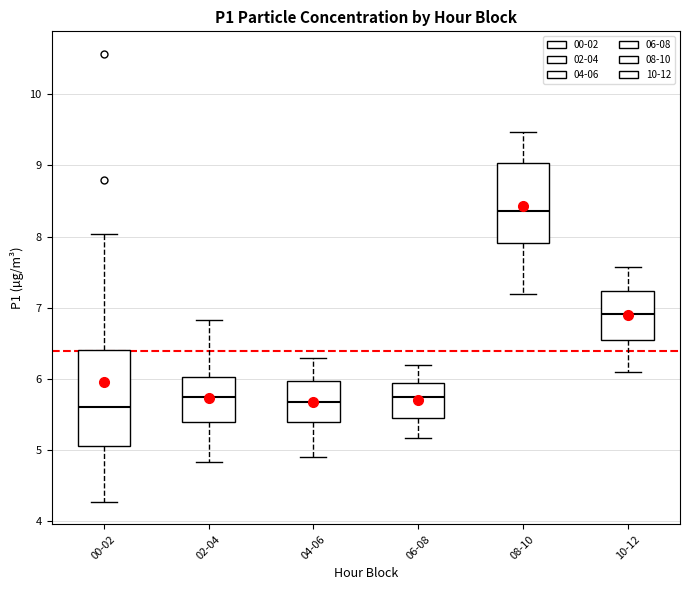

Which box has the highest median line?

08-10